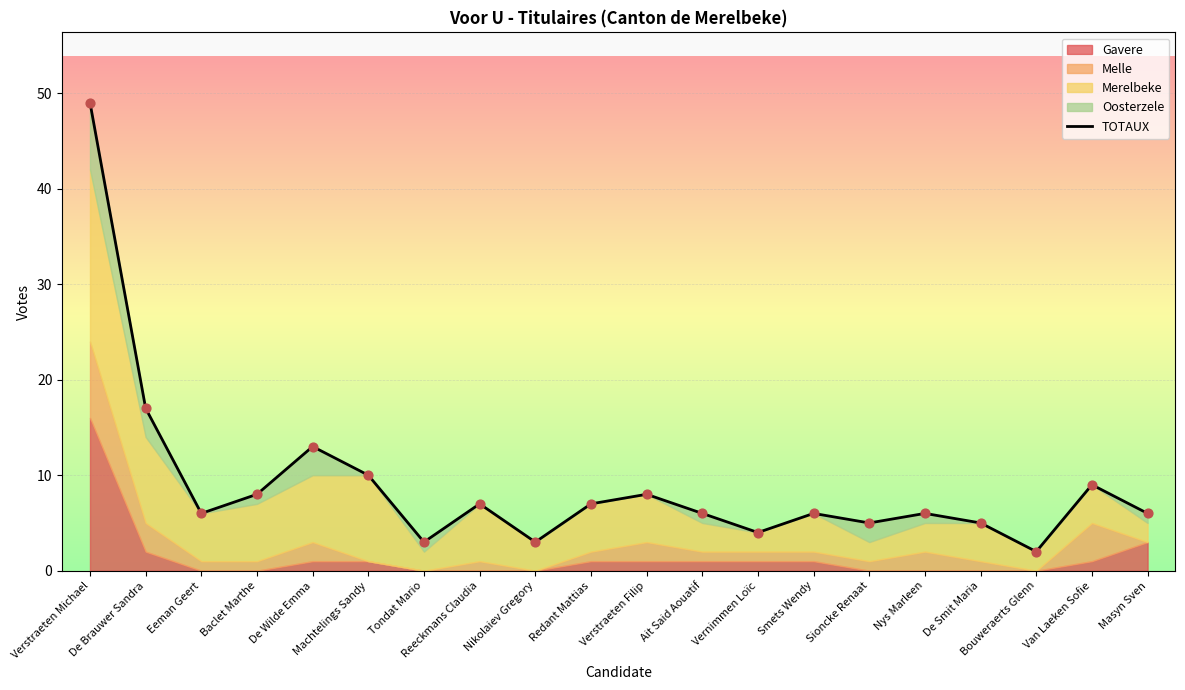

Approximately how many times larger is the value at Nikolaiev Gregory compared to Baclet Marthe?

0.4